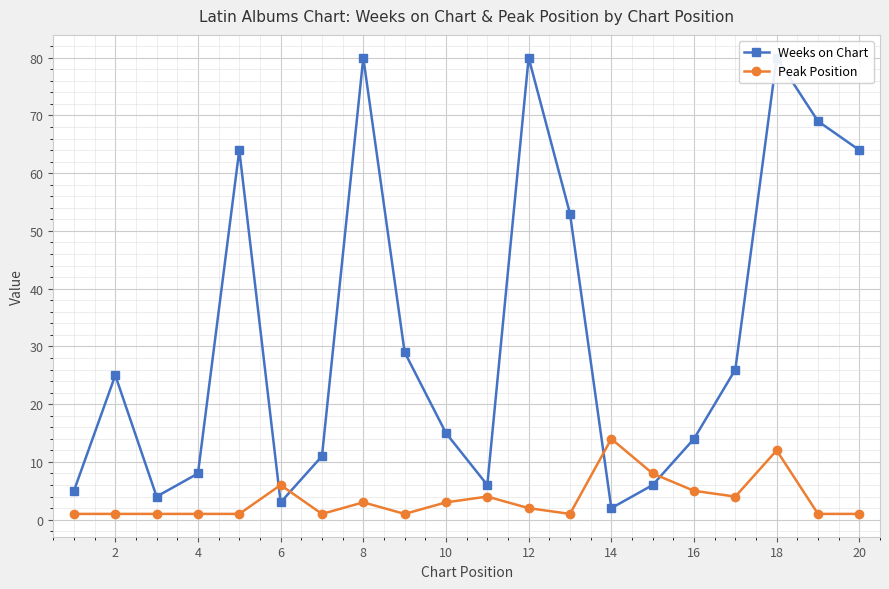

Rank the series by their maximum value, from lowest to highest.

Peak Position, Weeks on Chart